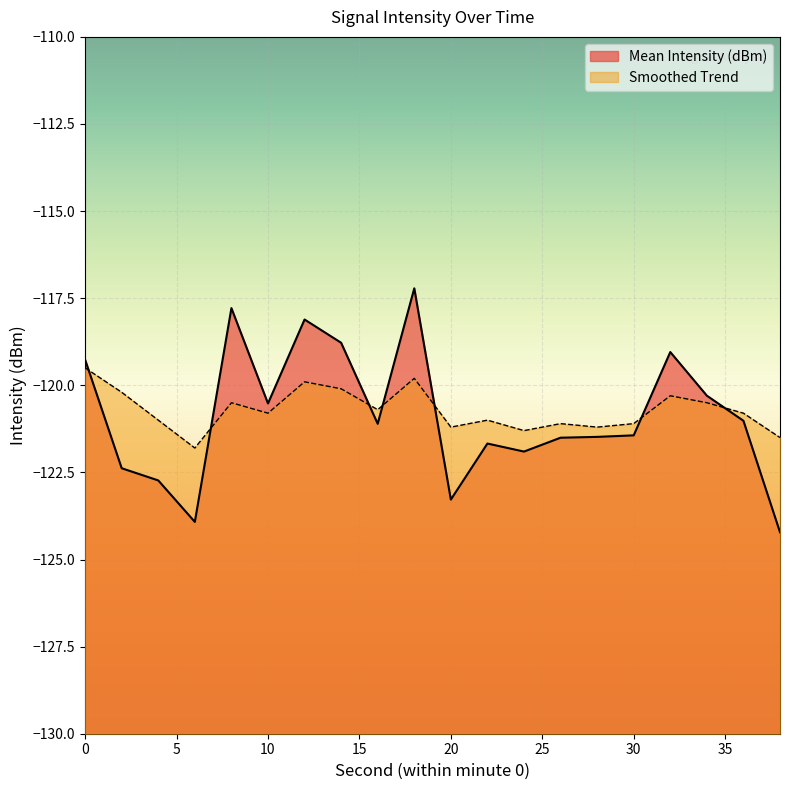

List the series in order of their overall mean, lowest first.

Mean Intensity (dBm), Smoothed Trend